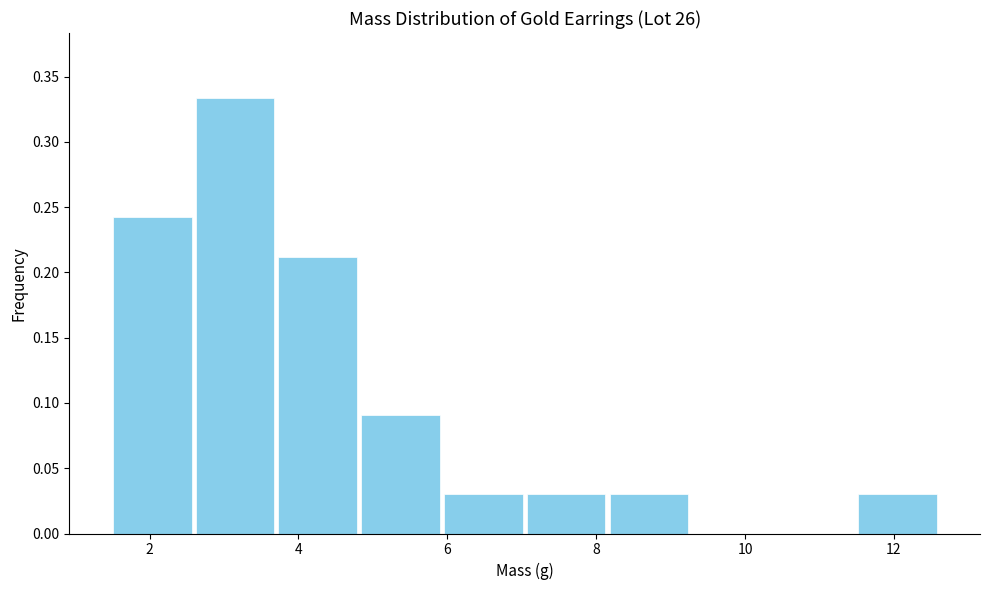

How tall is the bar that spans 7.0 to 8.2 on the x-axis? Neither the bar edges nor the heights are printed on the chart, so give them approximately, as read against the axes.

0.030